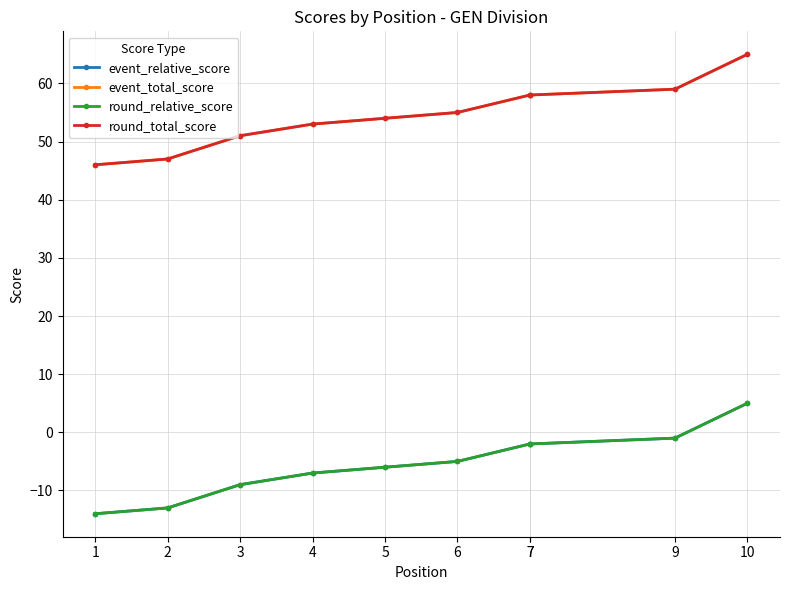

True or false: event_relative_score has a value of -11 at 4.

False